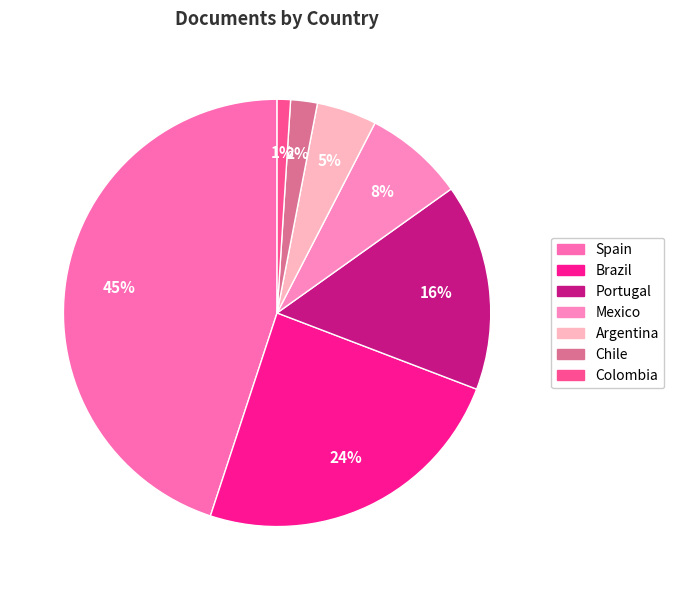

Is it true that Argentina is 5% of the pie?

True